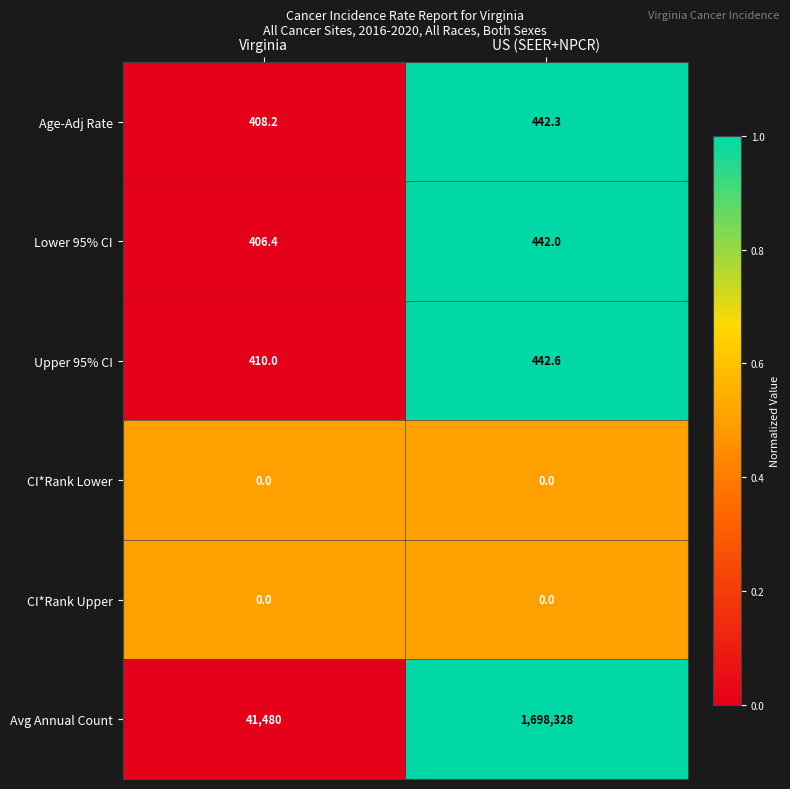

At how many categories does at least one series exceed 0?

2